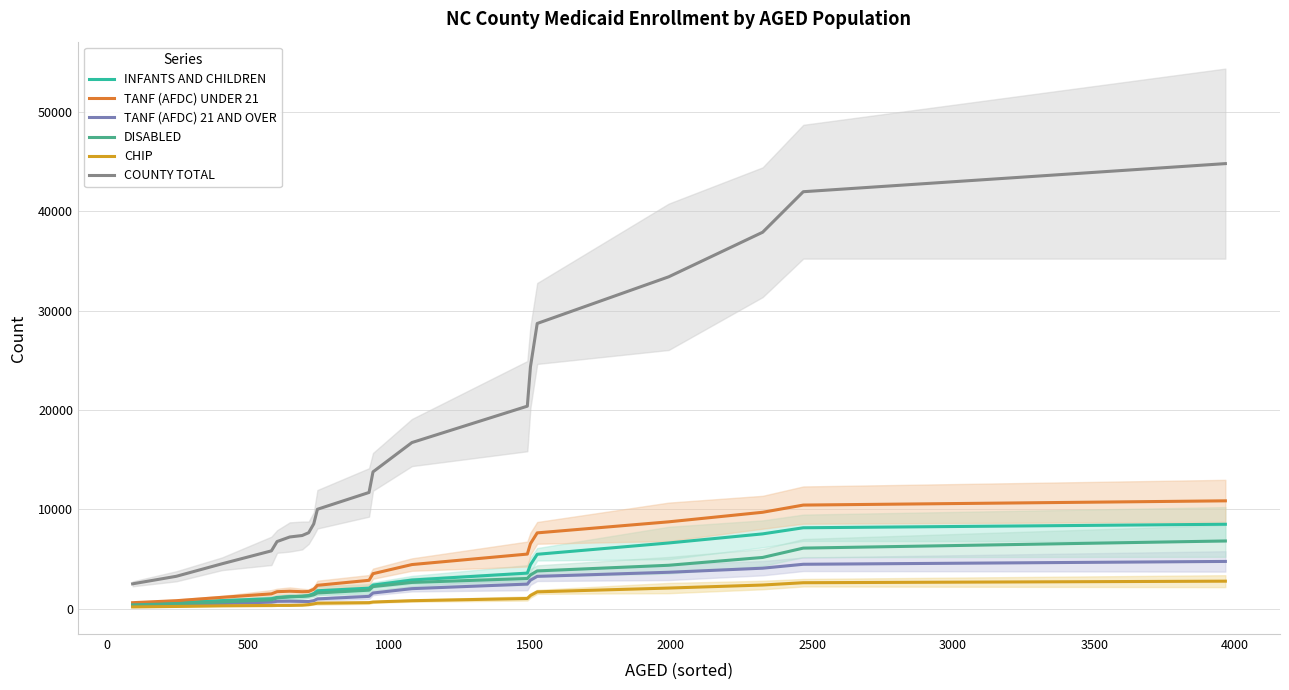

How many categories are shown in the chart?

20